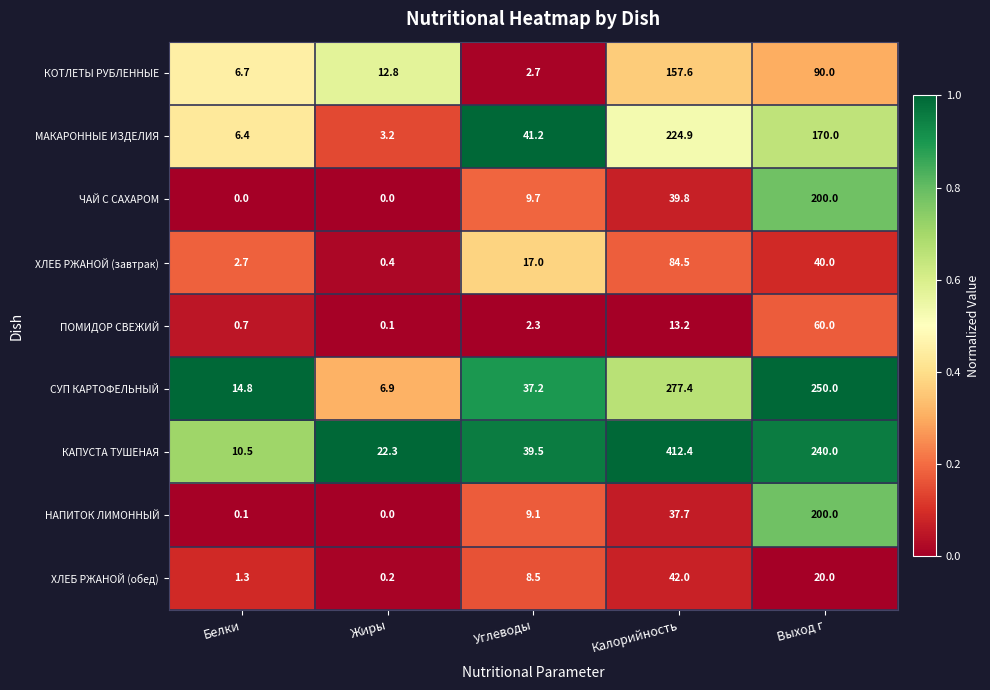

At which label does НАПИТОК ЛИМОННЫЙ reach its minimum?

Жиры